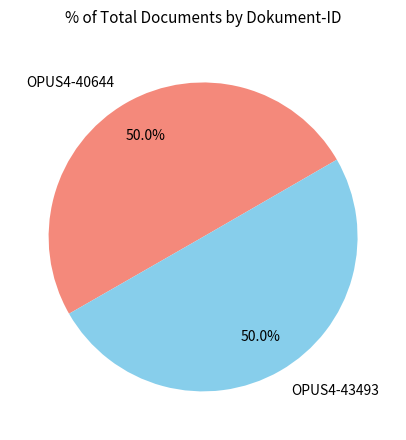

Which category has the smallest portion of the pie?

OPUS4-40644